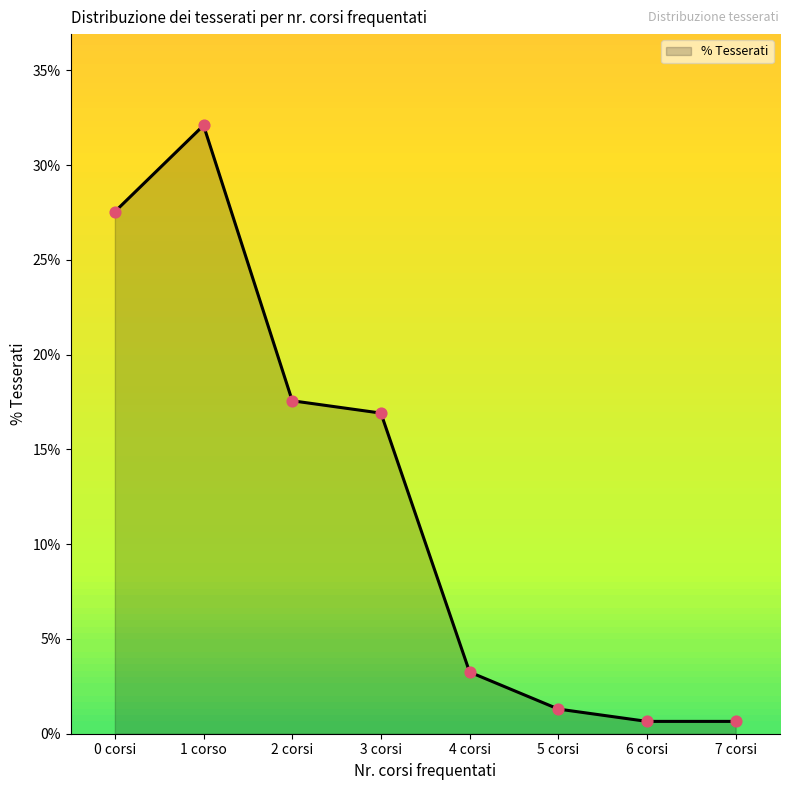

What is the change in value from 2 corsi to 7 corsi?

-0.2